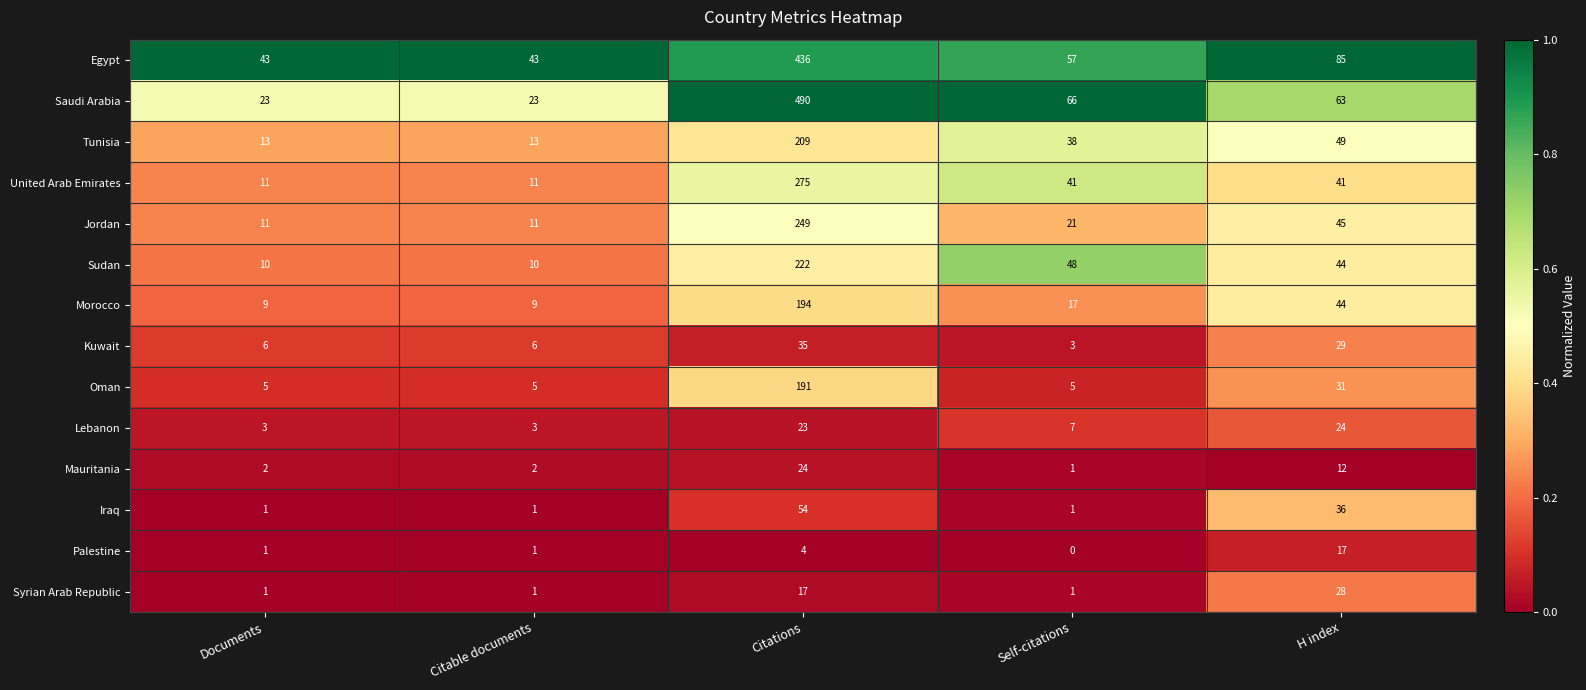

What is the difference between the highest and lowest values at Citable documents?

42